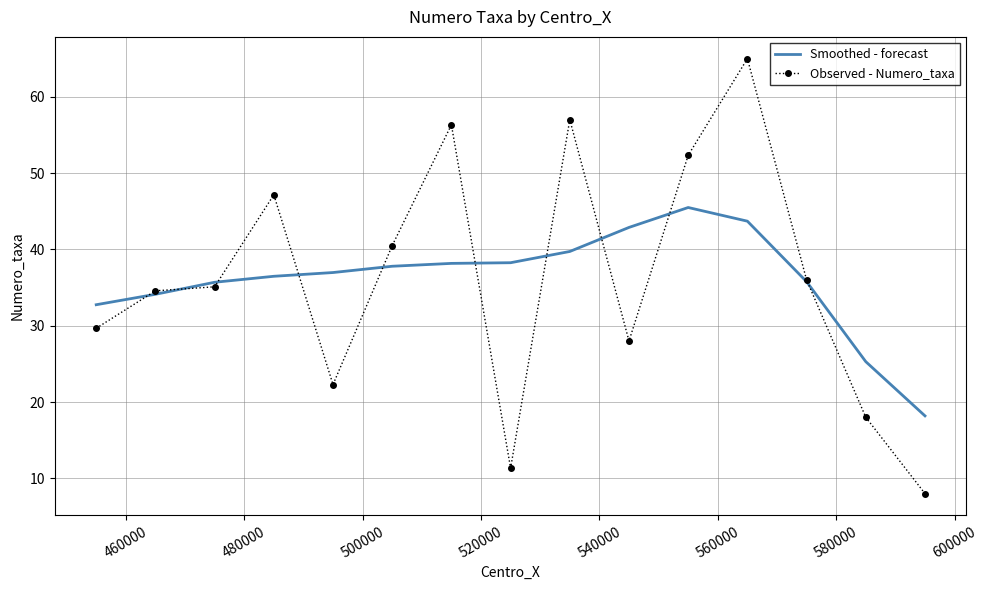

List the series in order of their peak value, highest first.

Observed - Numero_taxa, Smoothed - forecast